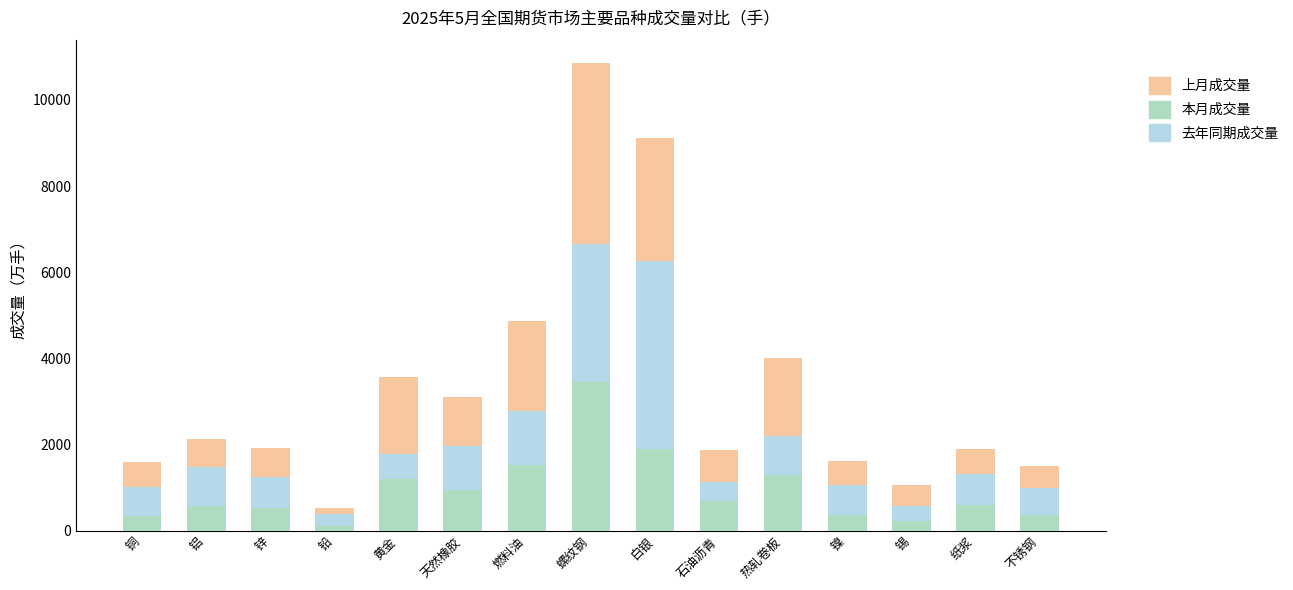

At which category is the sum across all series the highest?

螺纹钢